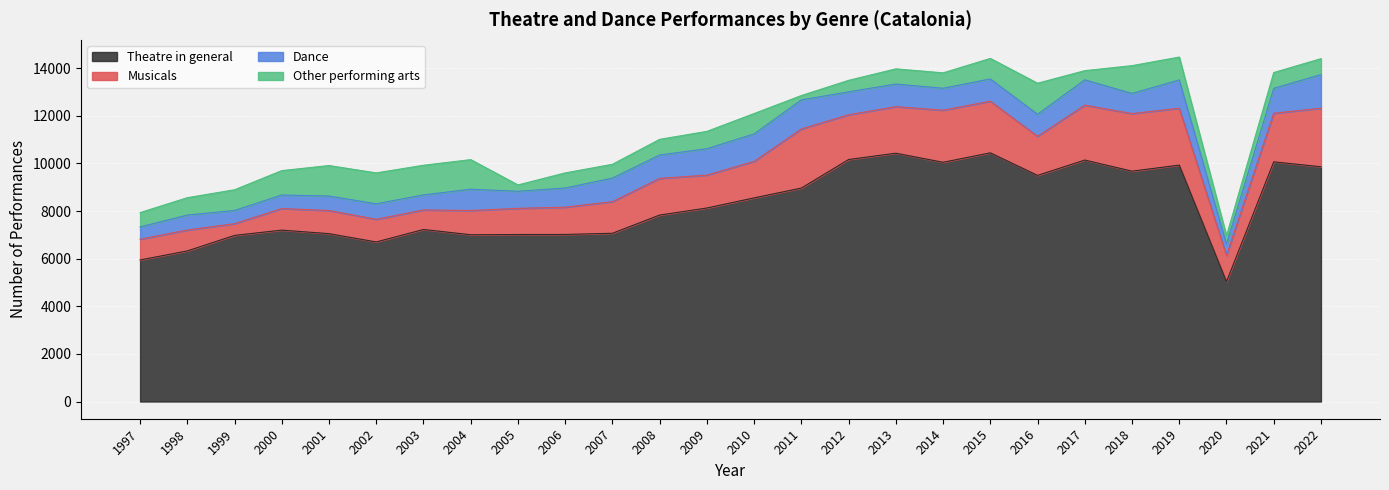

What is the sum of all Dance values?

22776